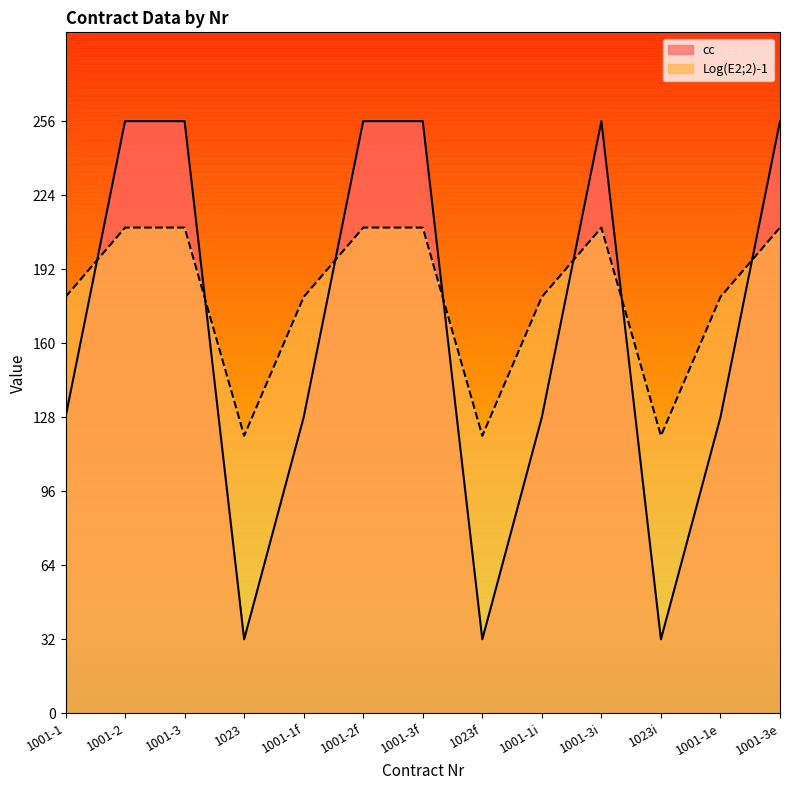

Which category has the lowest value across all series?

1023